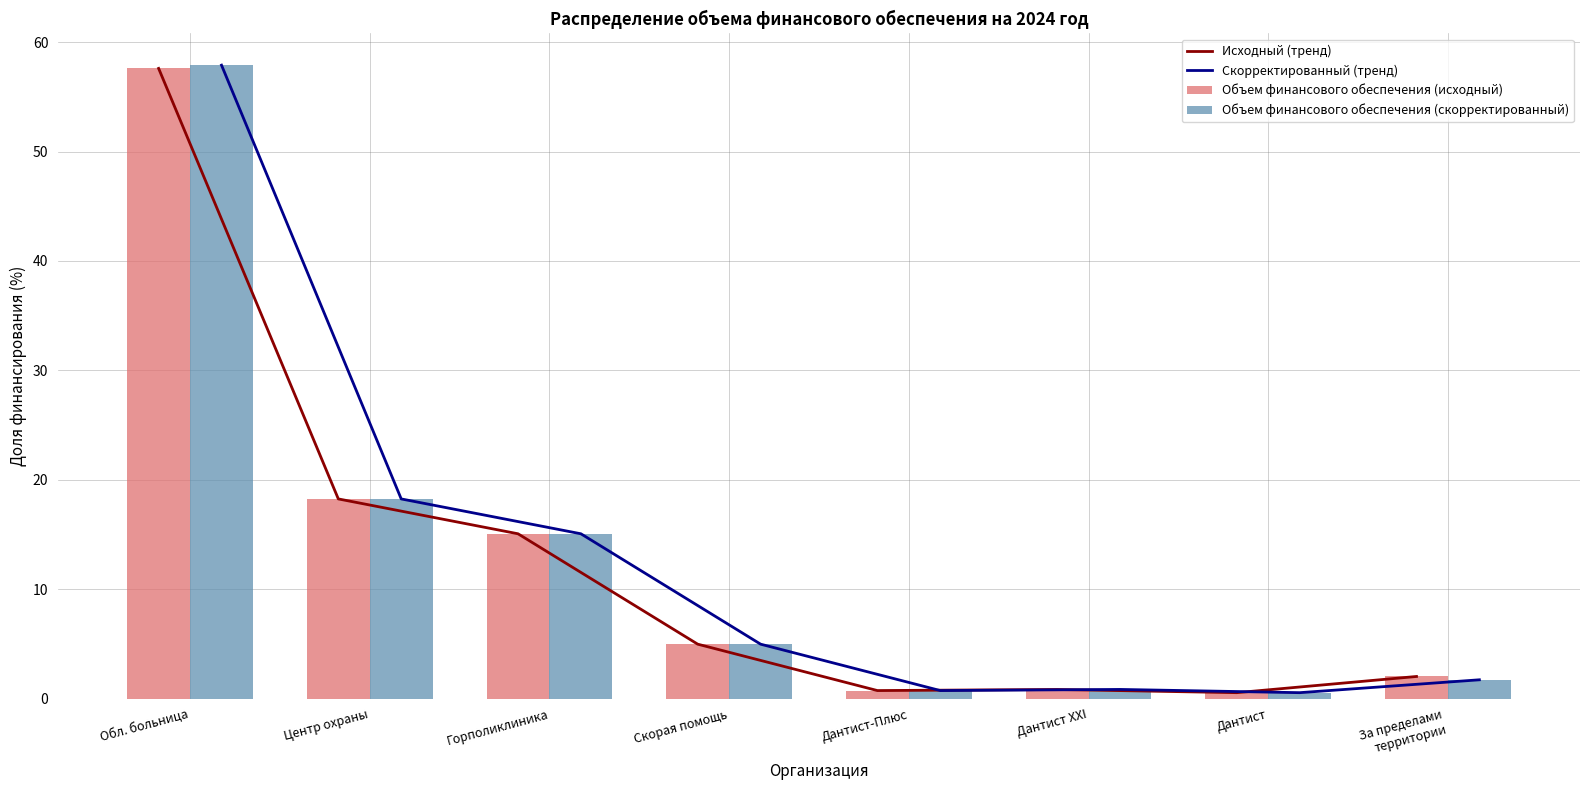

The Скорректированный (тренд) series shows 101.4 at Обл. больница. True or false?

False